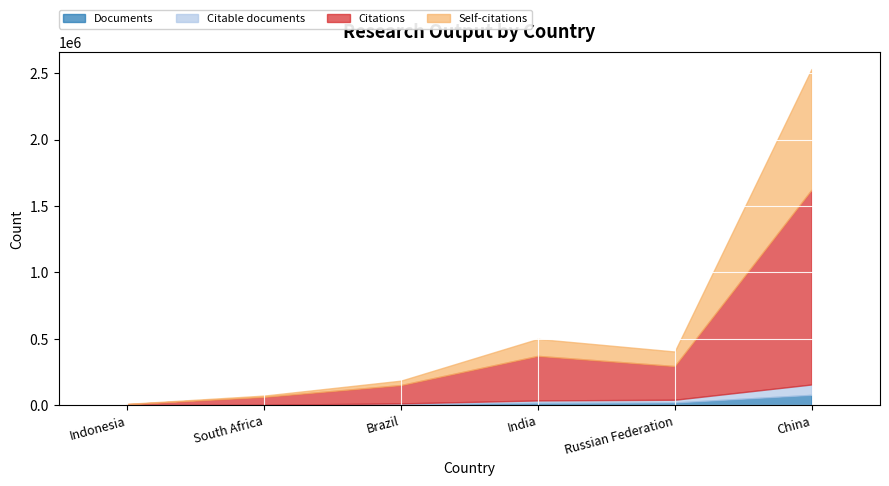

Which series has the widest spread of values?

Citations